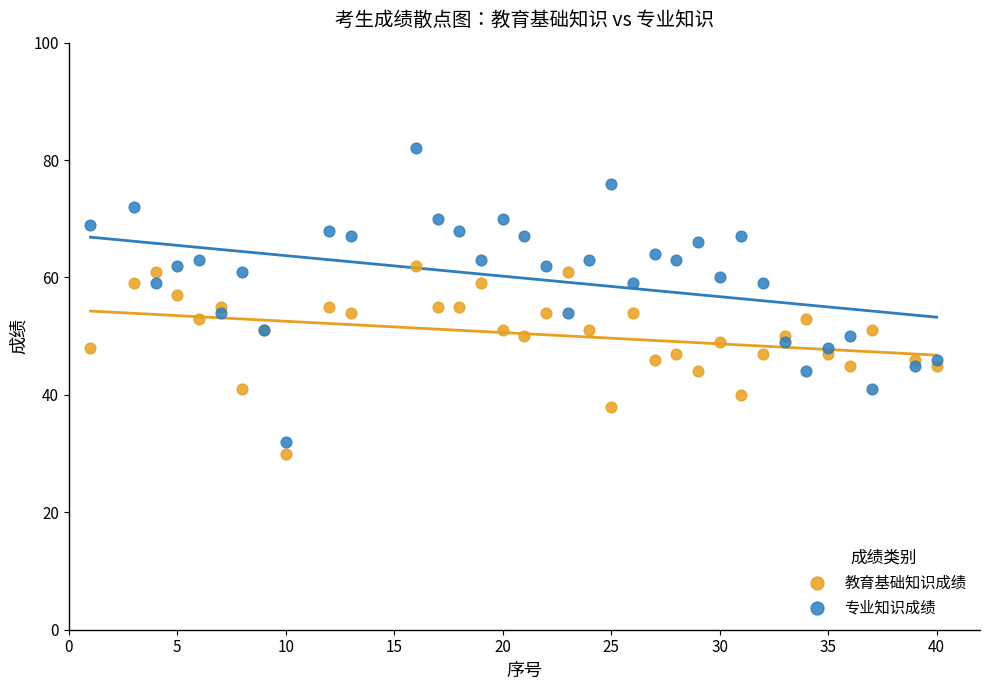

What are all the series names shown in the legend?

教育基础知识成绩, 专业知识成绩